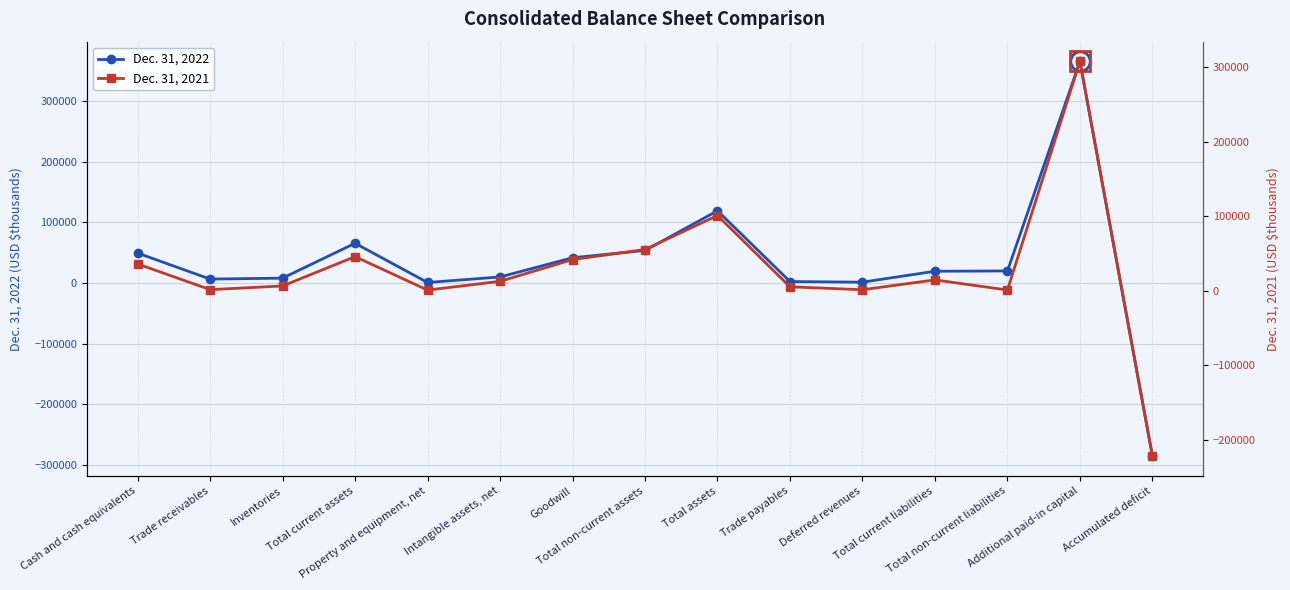

How many intersections are there between Dec. 31, 2022 and Dec. 31, 2021?

5